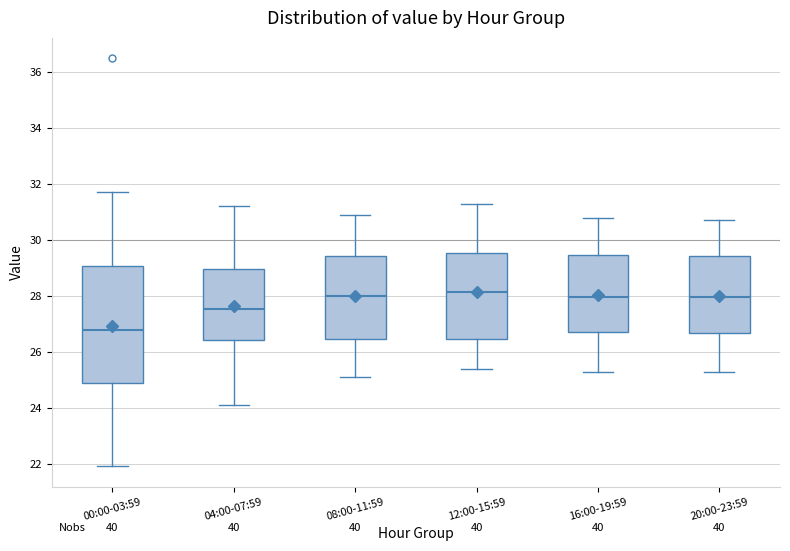

Reading left to right, transcribe this box plot: for each box, give where its median line is, the range the box spans, and where its two whiskers end, as read against the y-axis. The values are not printed on the chart, so give them approximately, as read against the axis.

00:00-03:59: median 26.8, box 25.0 to 29.0, whiskers 22.0 to 31.8
04:00-07:59: median 27.6, box 26.4 to 29.0, whiskers 24.2 to 31.2
08:00-11:59: median 28.0, box 26.4 to 29.4, whiskers 25.2 to 31.0
12:00-15:59: median 28.2, box 26.4 to 29.6, whiskers 25.4 to 31.4
16:00-19:59: median 28.0, box 26.8 to 29.4, whiskers 25.4 to 30.8
20:00-23:59: median 28.0, box 26.6 to 29.4, whiskers 25.4 to 30.8